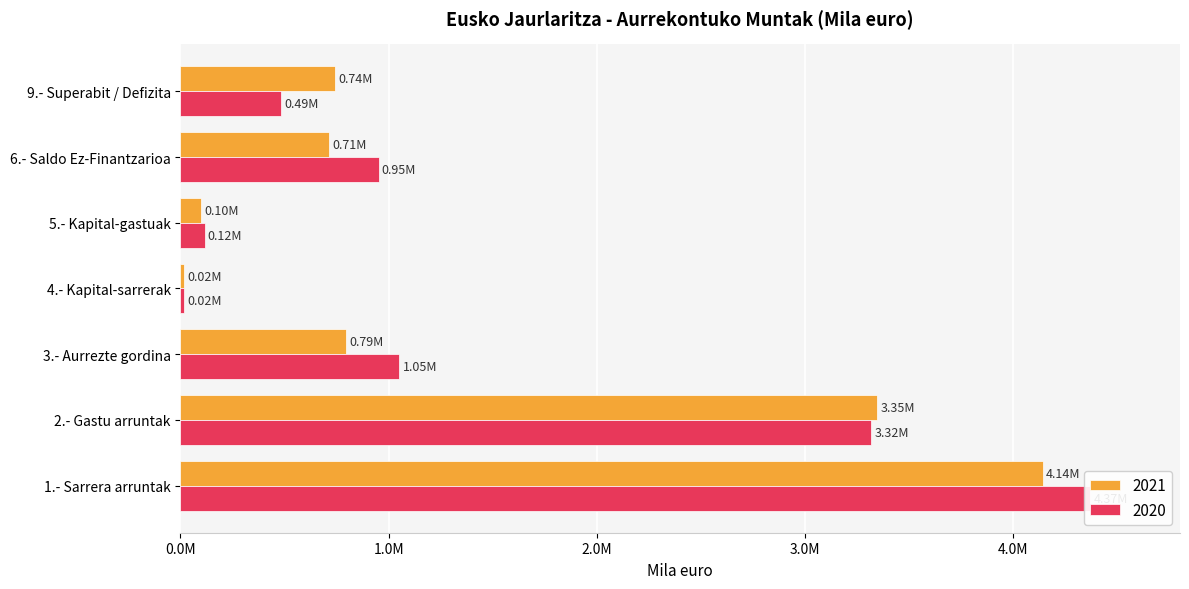

What position from the right is 9.- Superabit / Defizita?

1